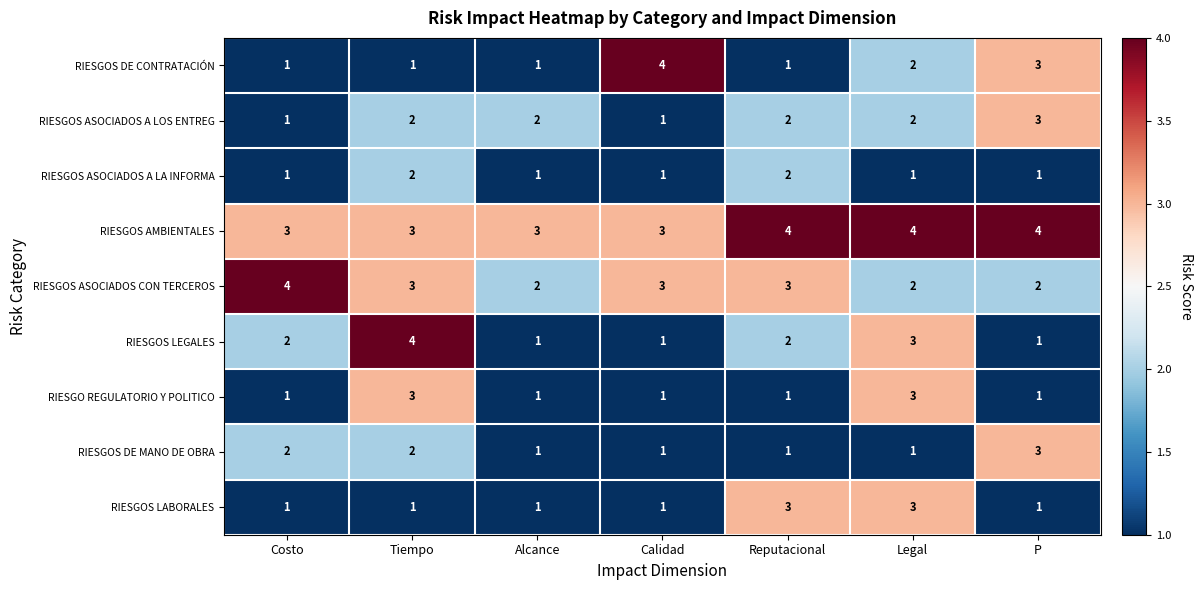

What is the average value of the RIESGOS AMBIENTALES series?

3